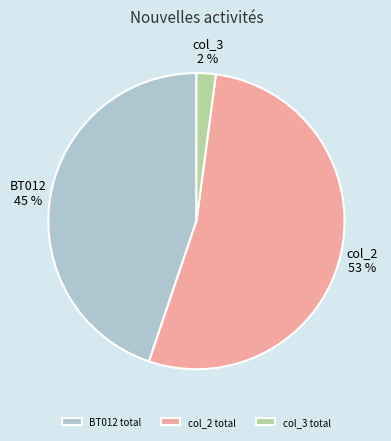

Which category has the smallest portion of the pie?

col_3 total